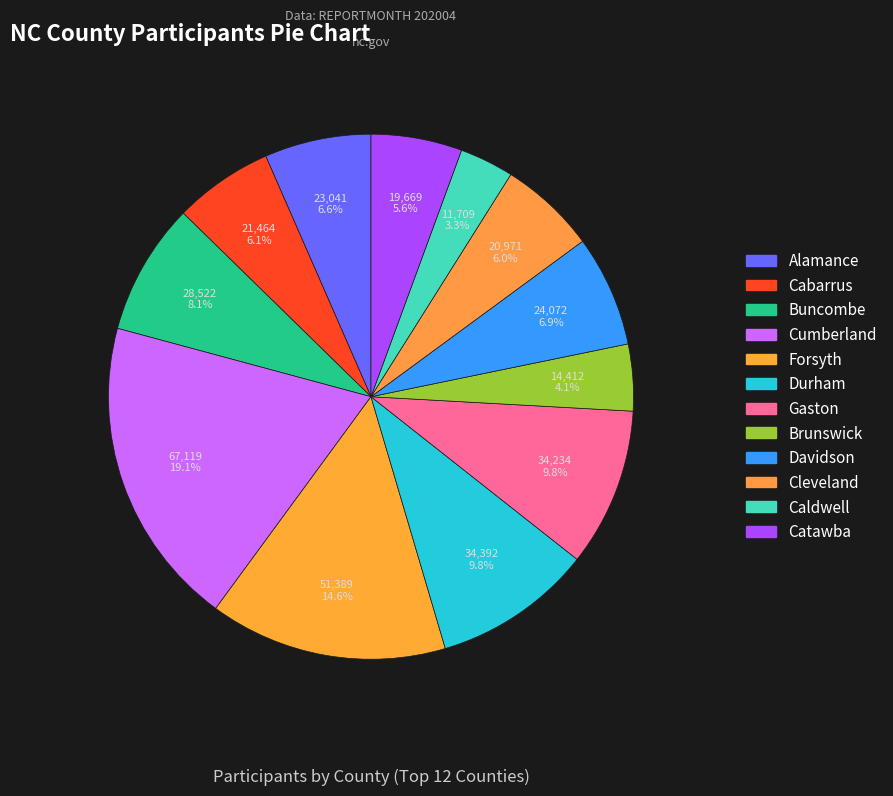

Is Alamance the majority of the pie?

No